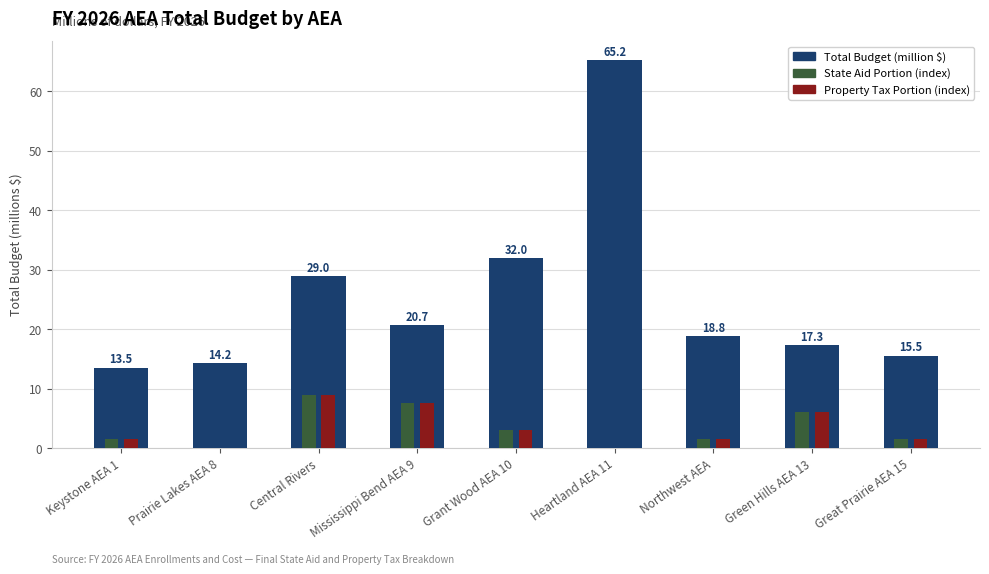

The value of State Aid Portion (index) at Grant Wood AEA 10 is 3.0. True or false?

True